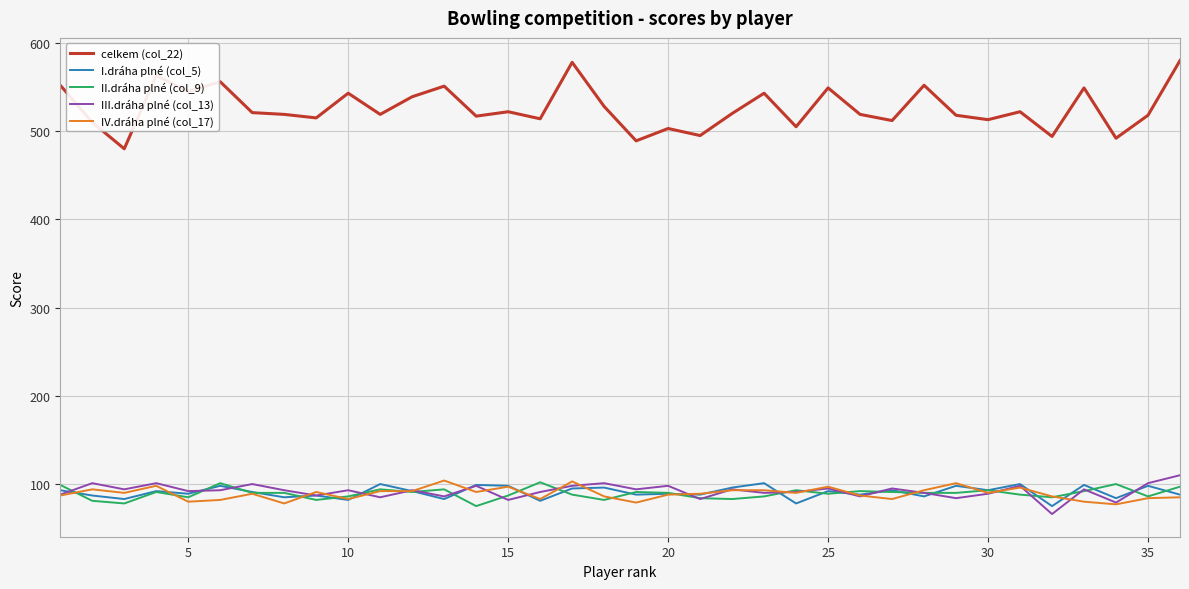

What is the maximum value shown in the chart?

580